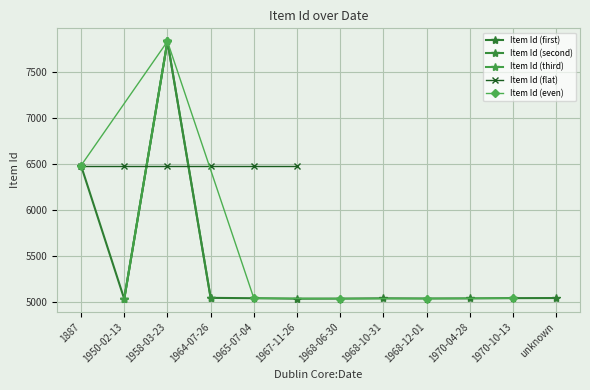

What is the difference between the values at 1964-07-26 and 1950-02-13?

11